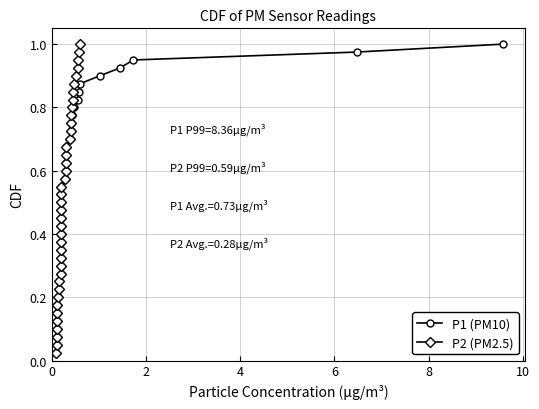

What is the maximum value for P1 (PM10)?

1.0